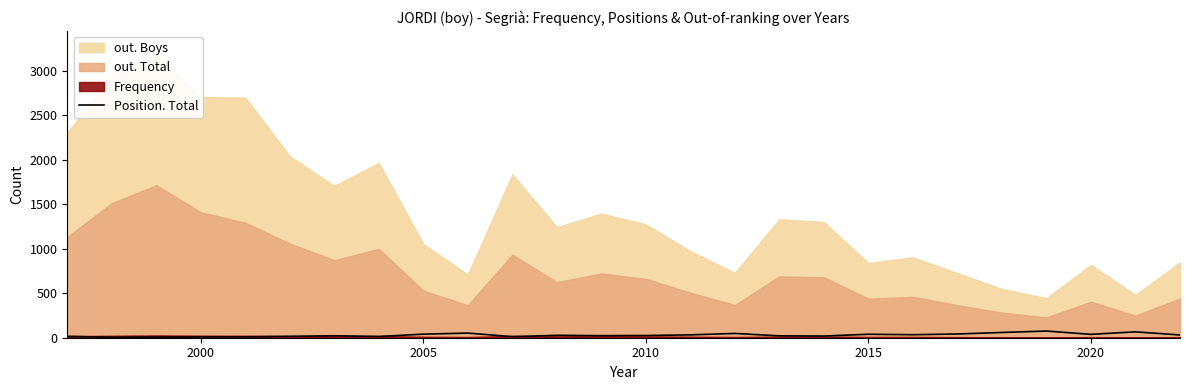

What is the difference between the second highest and second lowest values?

59